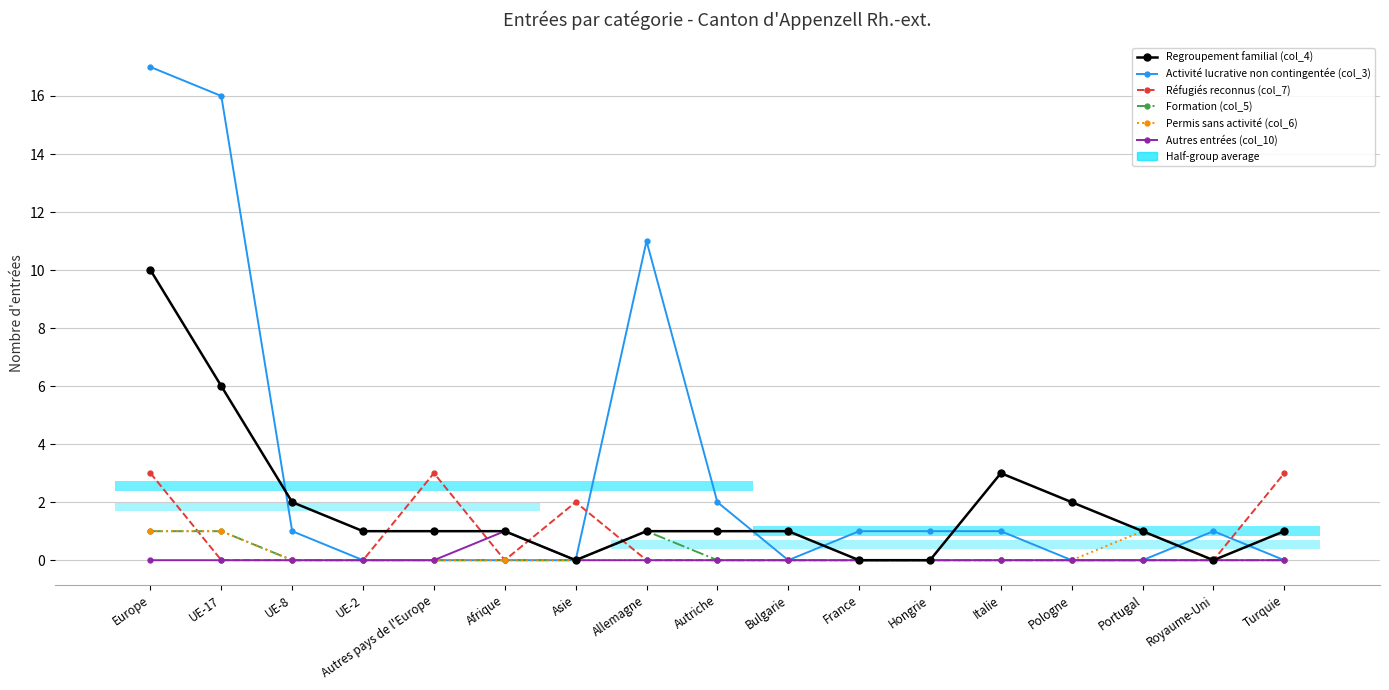

What position from the right is UE-2?

14